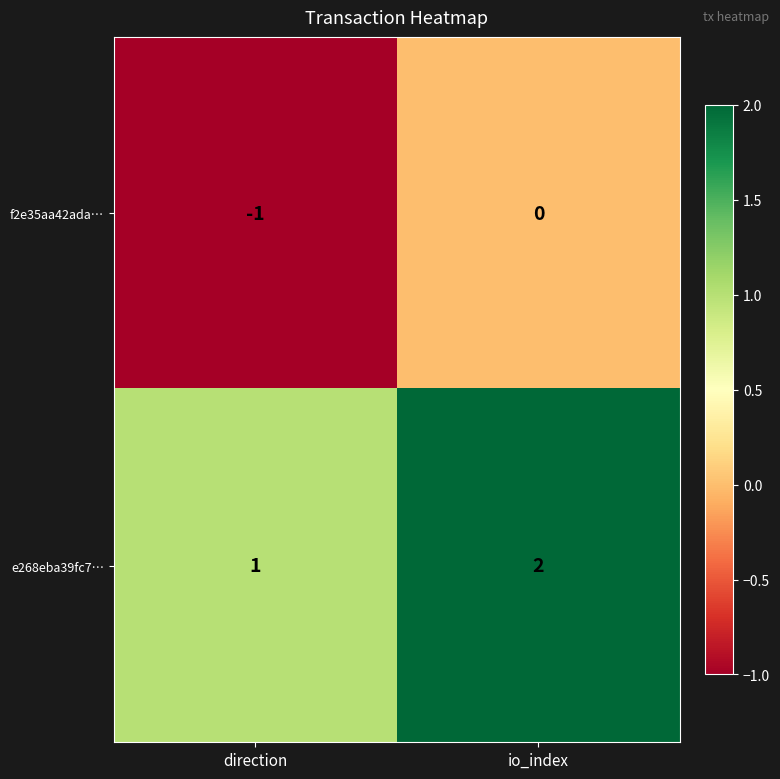

List the series in order of their overall mean, lowest first.

f2e35aa42ada…, e268eba39fc7…